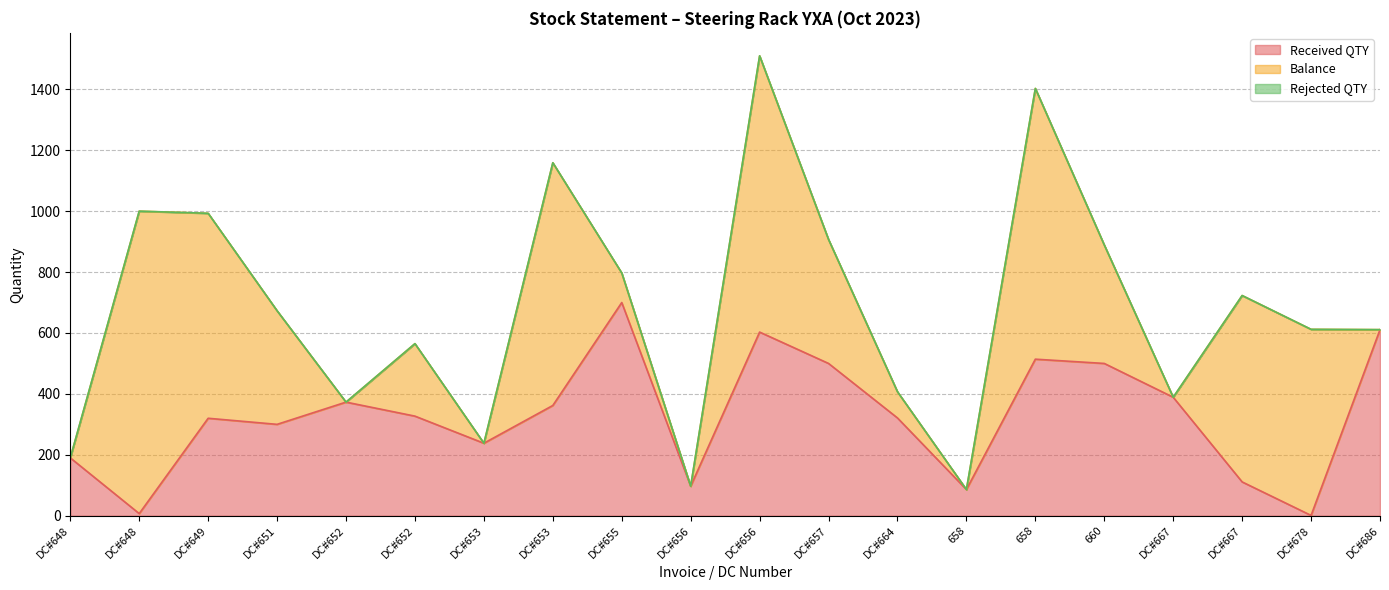

True or false: Rejected QTY has a value of 0 at DC#651.

True